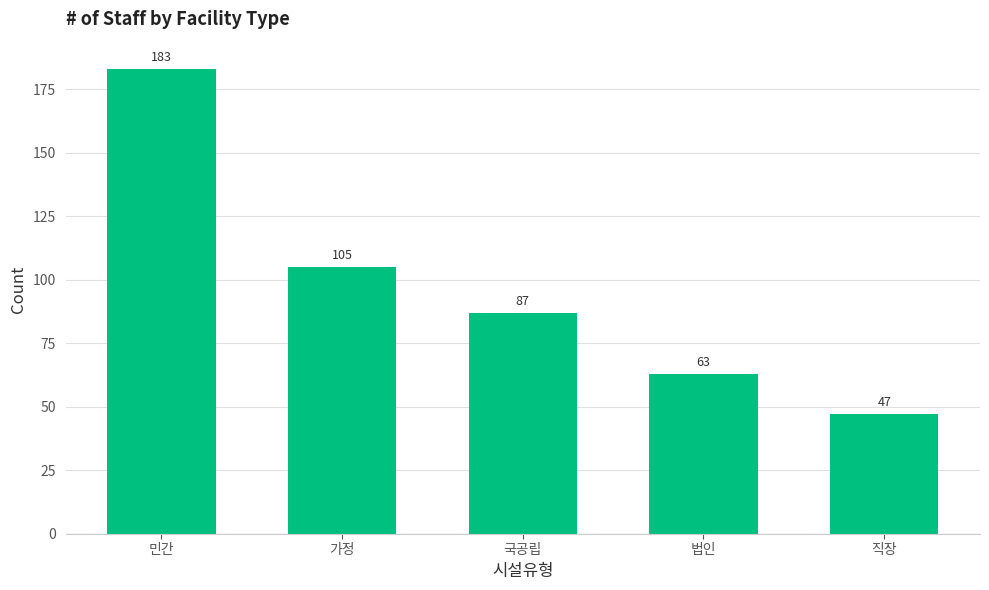

Reading right to left, extract all data points from this chart.

직장=47	법인=63	국공립=87	가정=105	민간=183